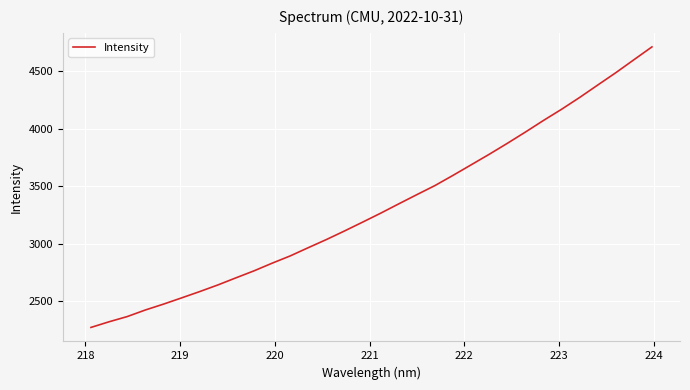

What is the greatest value displayed?

4713.4